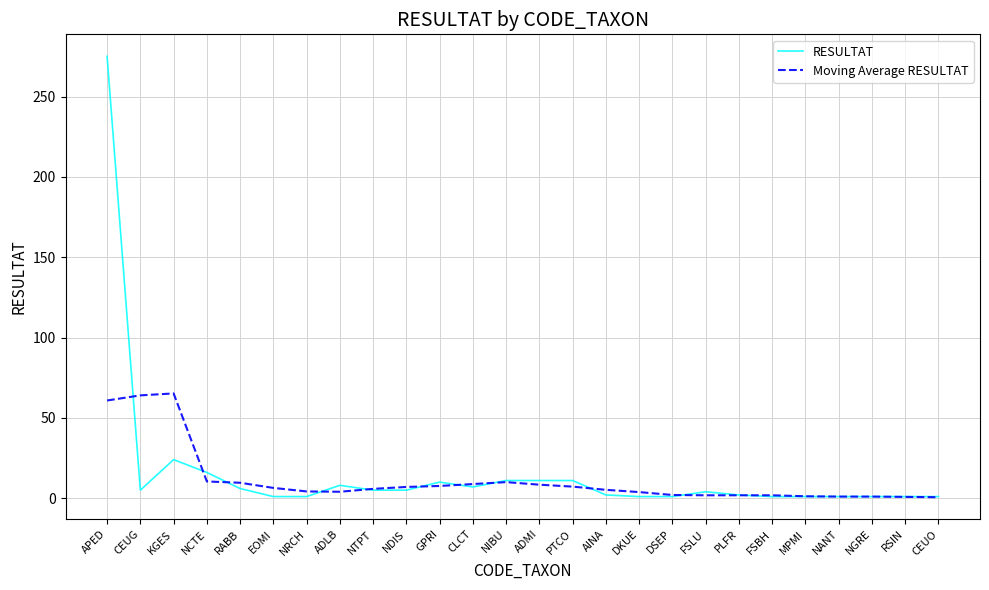

What is the sum of the Moving Average RESULTAT values at RSIN and DKUE?

4.6